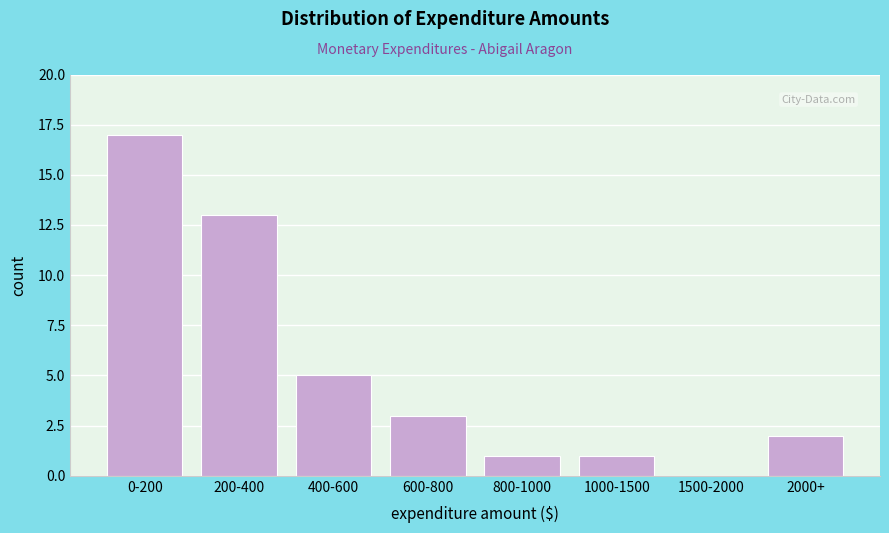

Reading left to right, extract all data points from this chart.

0-200=17	200-400=13	400-600=5	600-800=3	800-1000=1	1000-1500=1	1500-2000=0	2000+=2